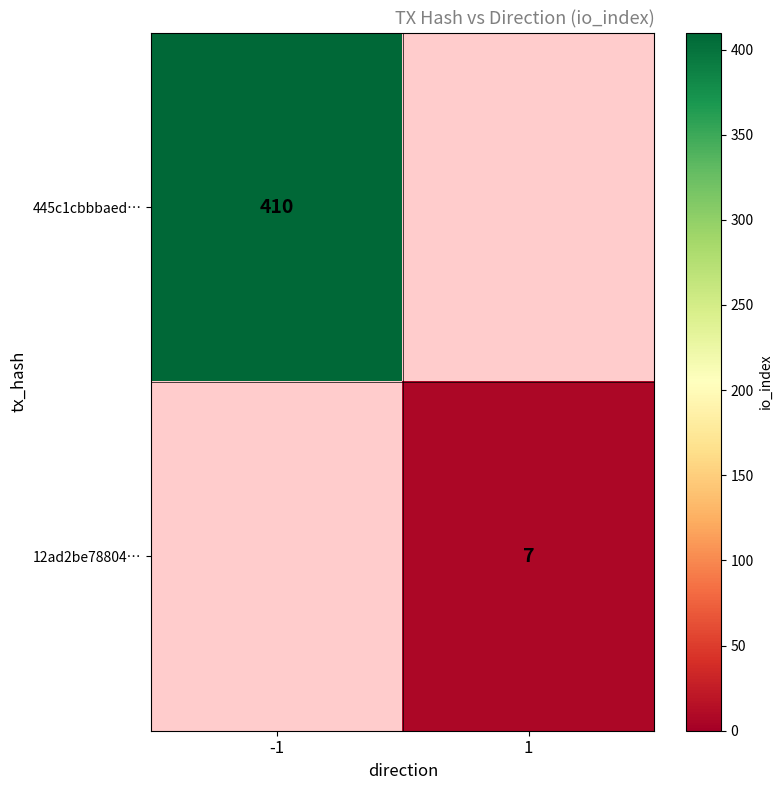

The 445c1cbbbaed… series shows 686 at -1. True or false?

False